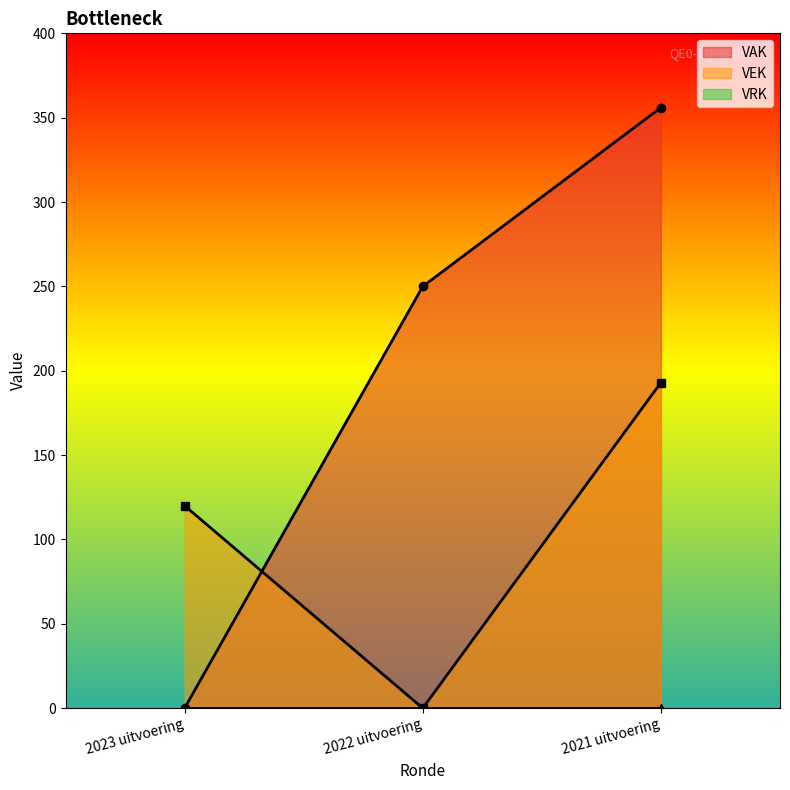

List the labels in order of VAK value, largest first.

2021 uitvoering, 2022 uitvoering, 2023 uitvoering